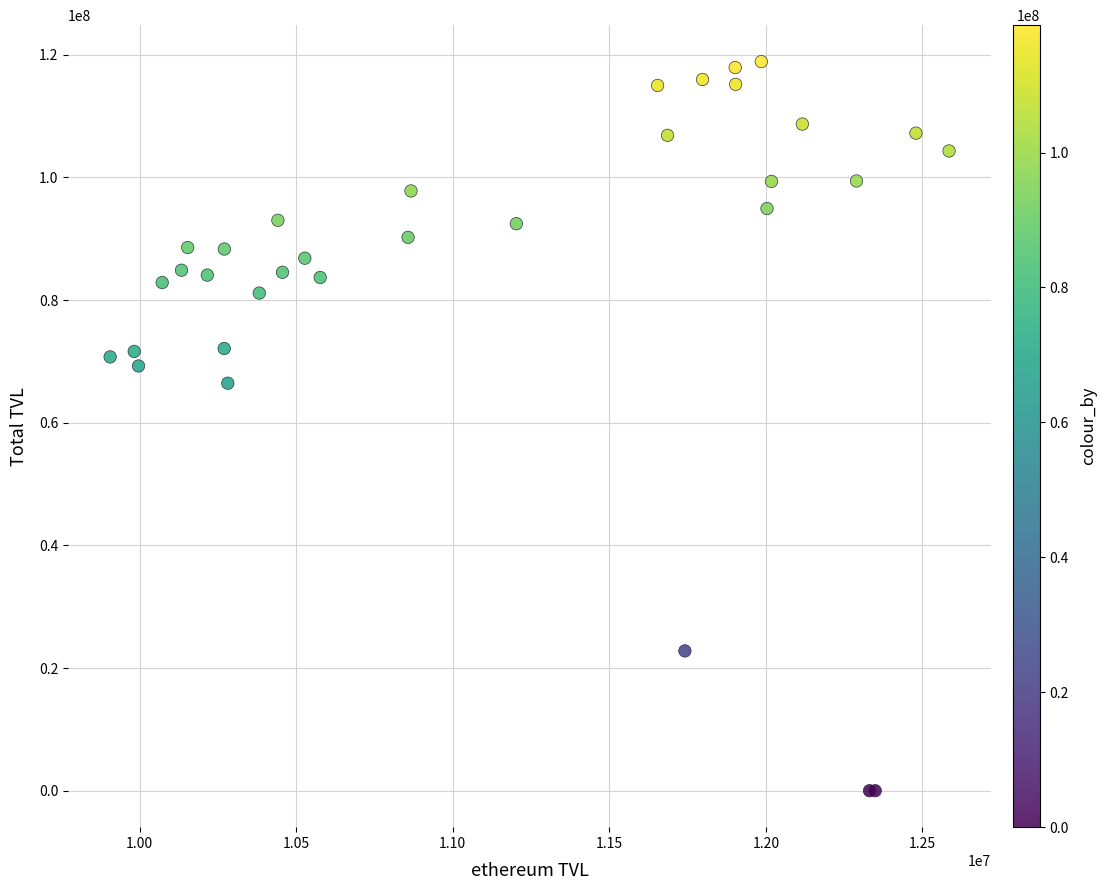

What Y value in the scatter plot is closest to 59442850?

66448292.8